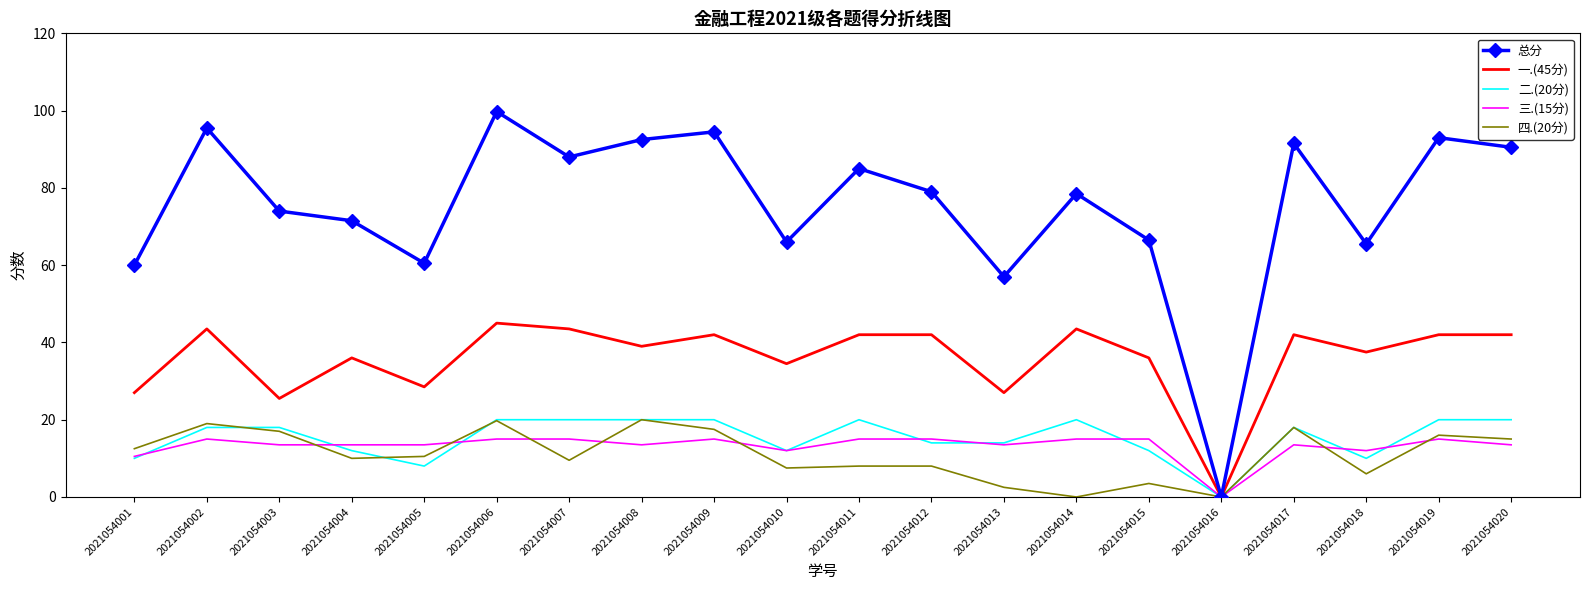

Is it true that 总分 equals 101.8 at 2021054013?

False